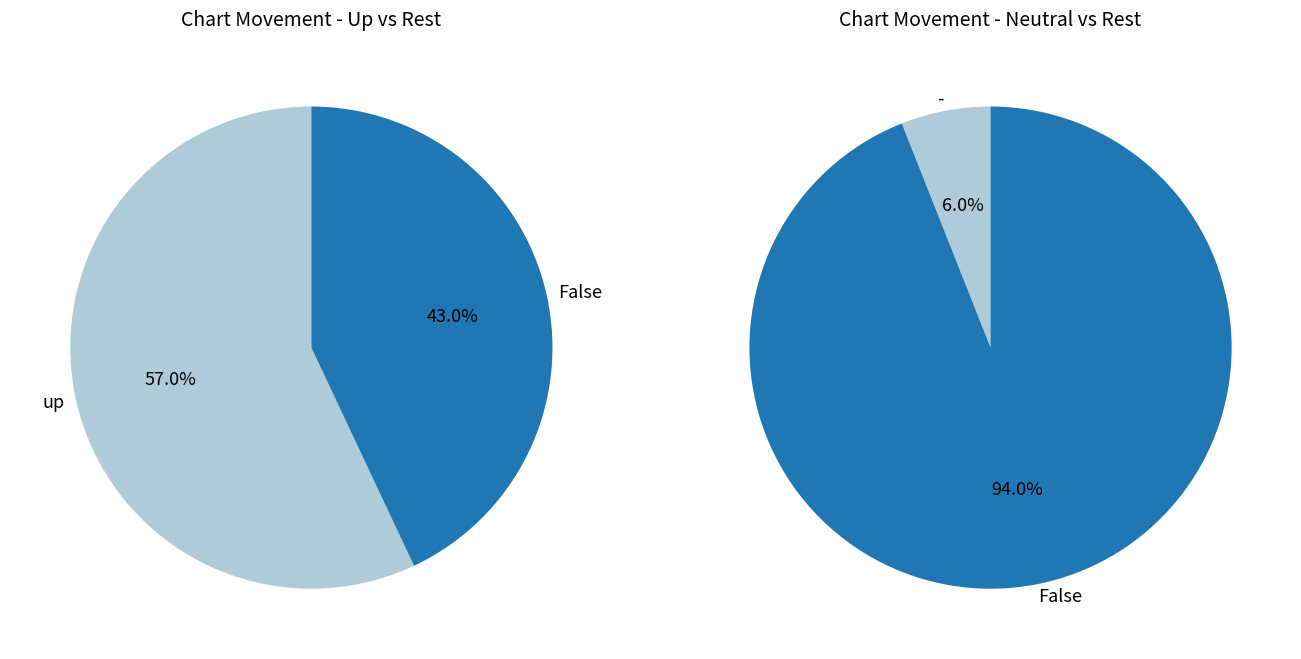

Does any single category account for the majority?

Yes